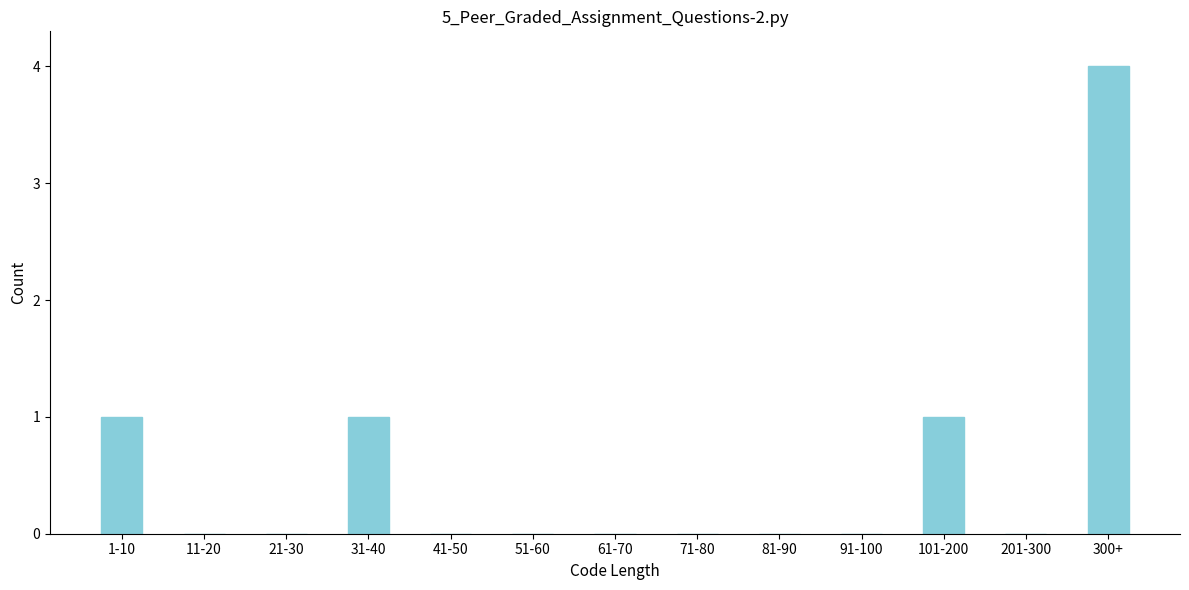

Reading left to right, extract all data points from this chart.

1-10=1	11-20=0	21-30=0	31-40=1	41-50=0	51-60=0	61-70=0	71-80=0	81-90=0	91-100=0	101-200=1	201-300=0	300+=4